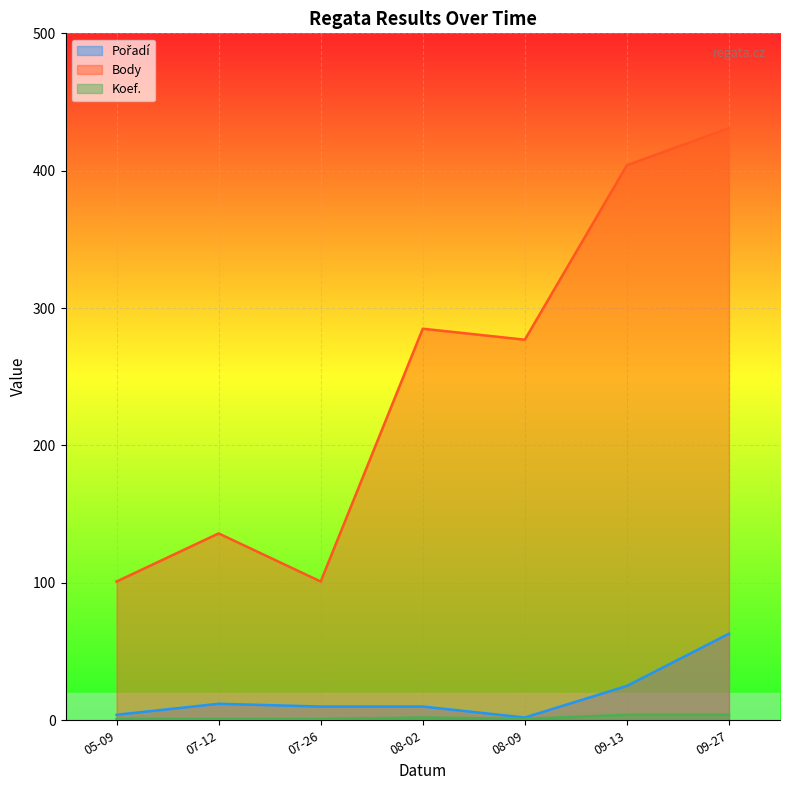

The value of Body at 05-09 is 70. True or false?

False